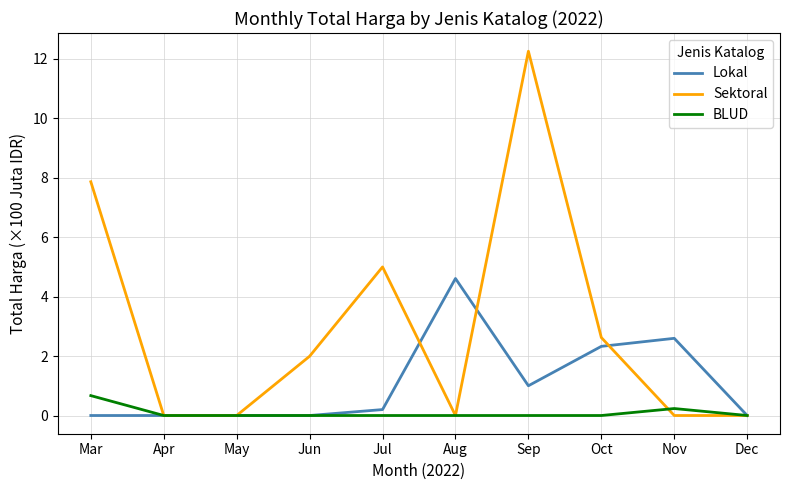

The Sektoral series shows 12.2 at Sep. True or false?

True